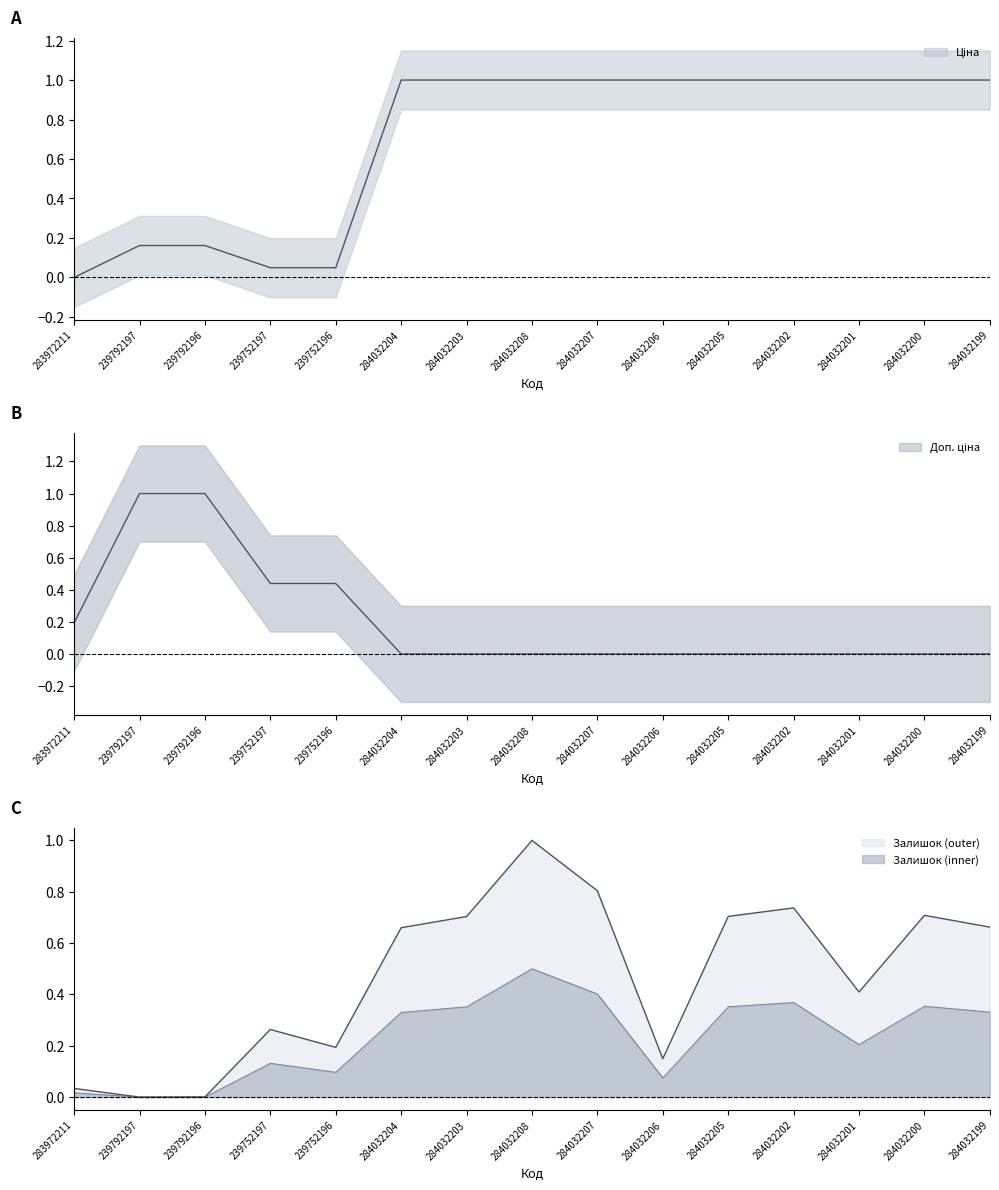

Which has a higher value, 239752196 or 284032199?

284032199